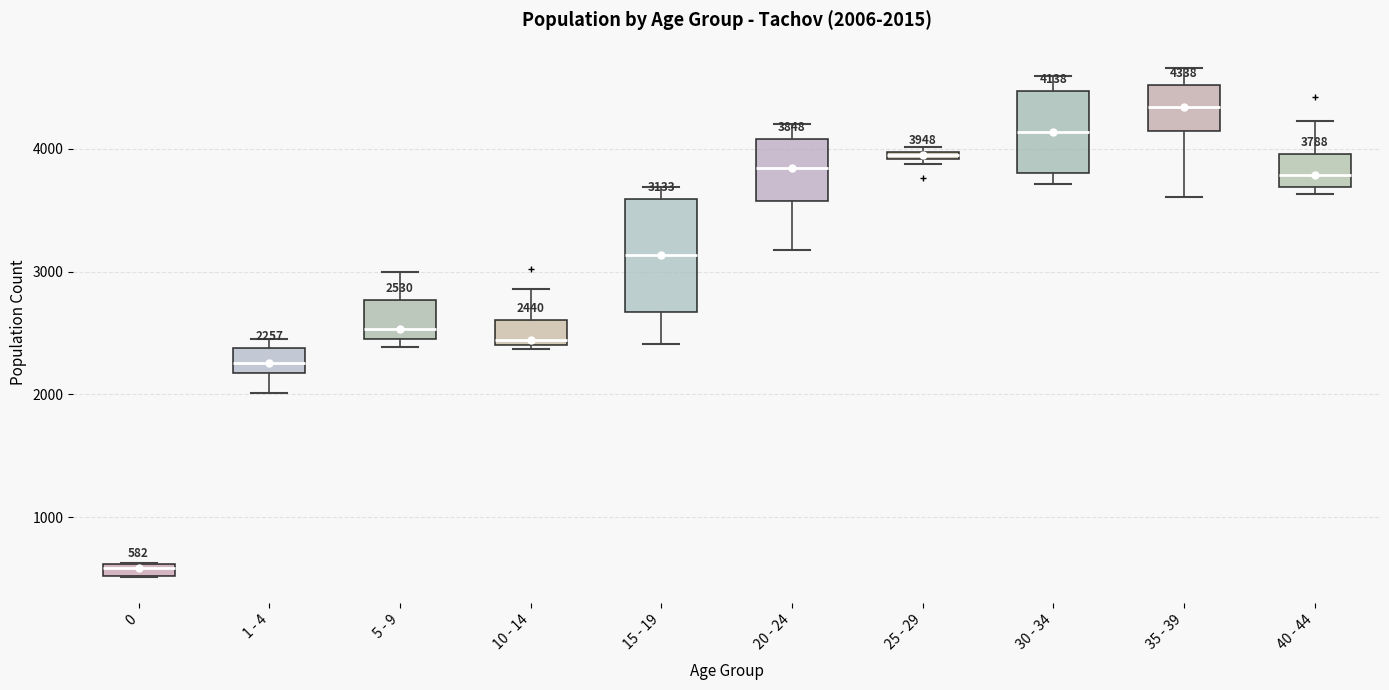

Which box is the tallest, from its lower edge to its upper edge?

15 - 19